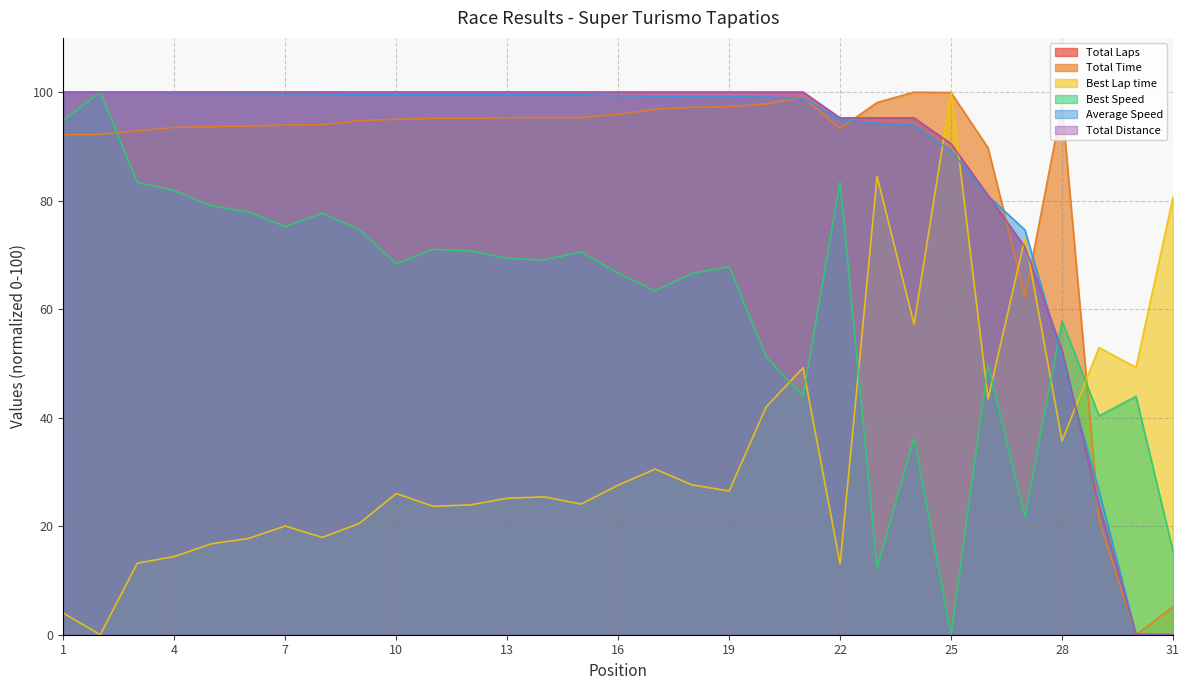

What is the highest value of the Best Lap time series?

100.0